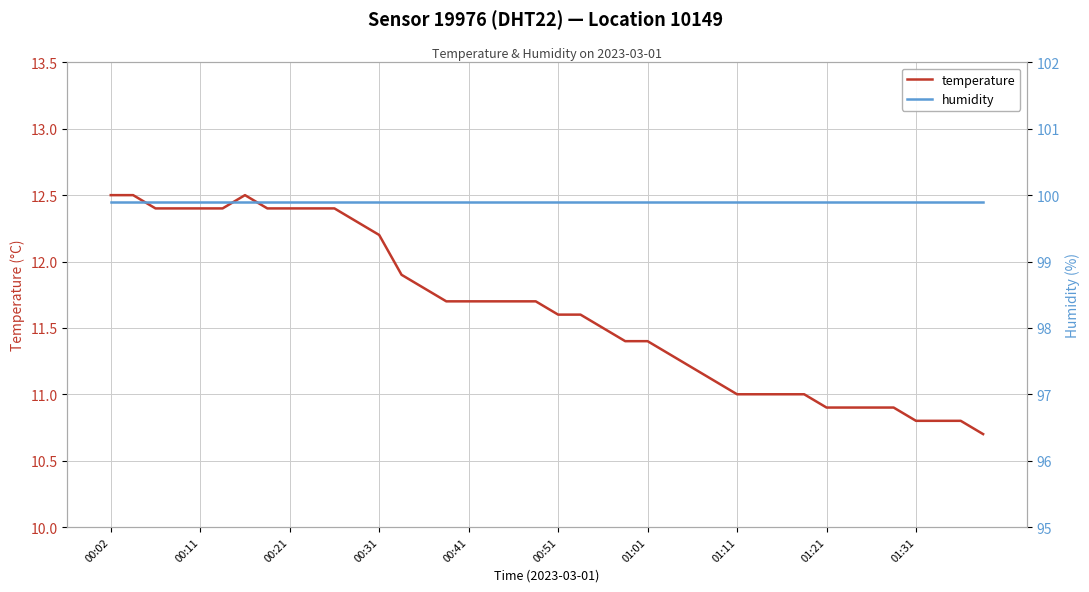

Which label corresponds to the largest value in the chart?

00:02